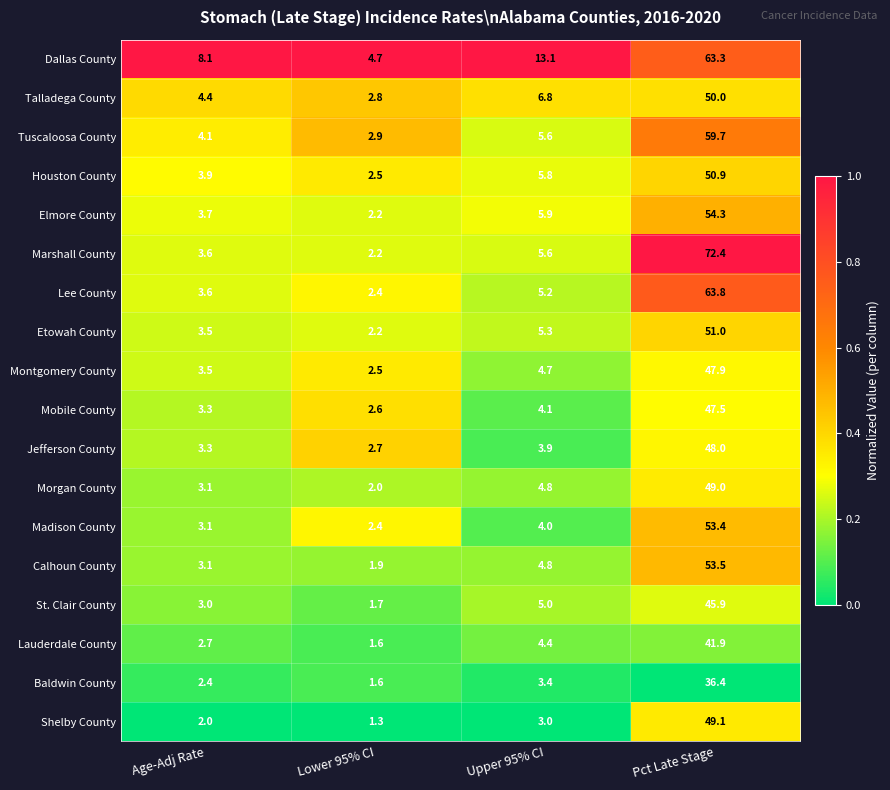

Between Lower 95% CI and Pct Late Stage, which series saw the biggest shift?

Marshall County